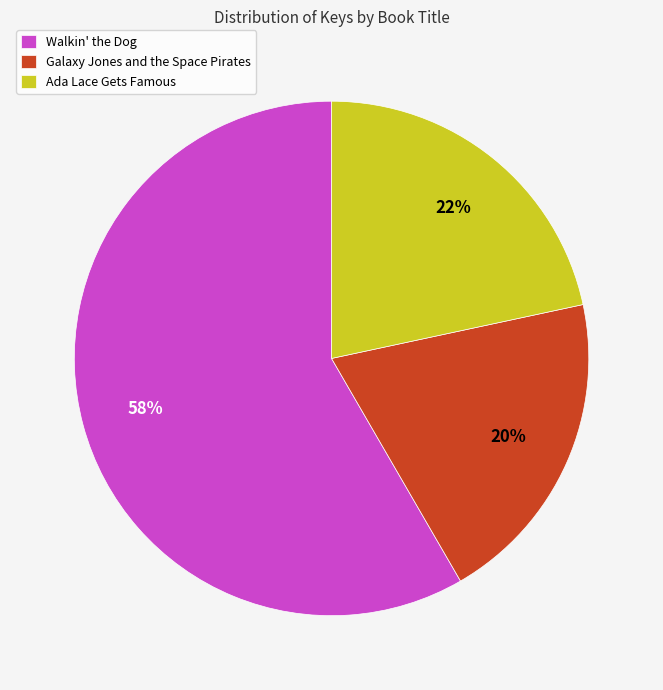

Between Ada Lace Gets Famous and Galaxy Jones and the Space Pirates, which is larger?

Ada Lace Gets Famous